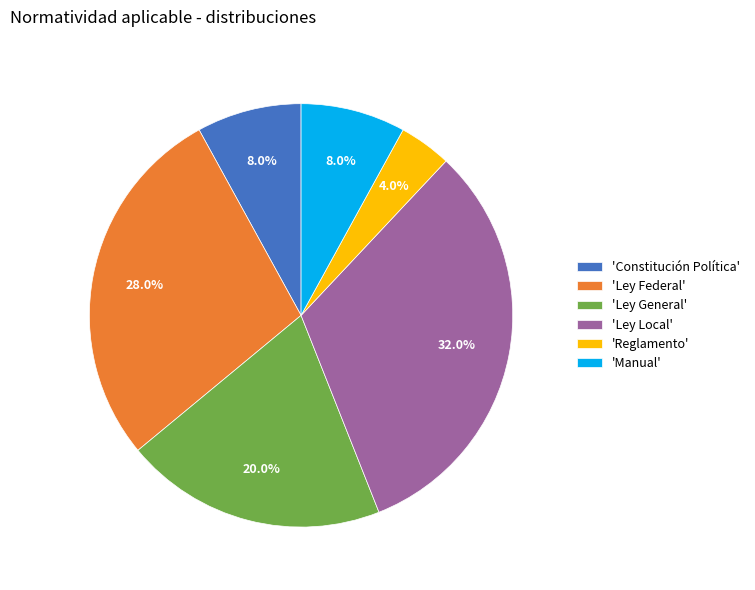

Is there any slice that represents more than half of the pie?

No